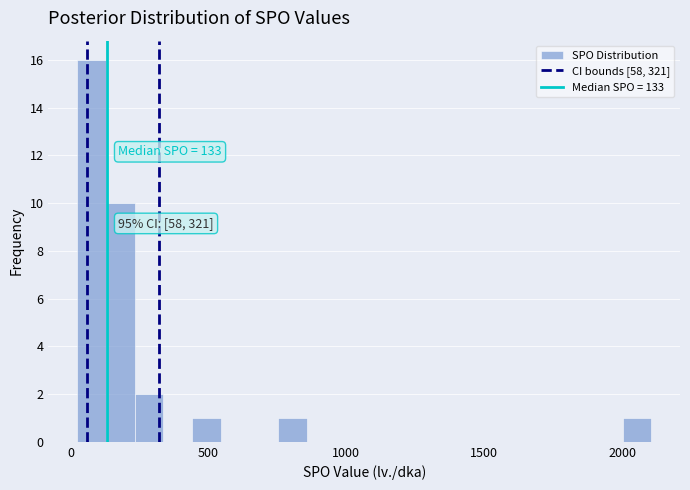

Around what value on the x-axis is the tallest bar? Give the approximate position of its centre, as read against the axis.

100